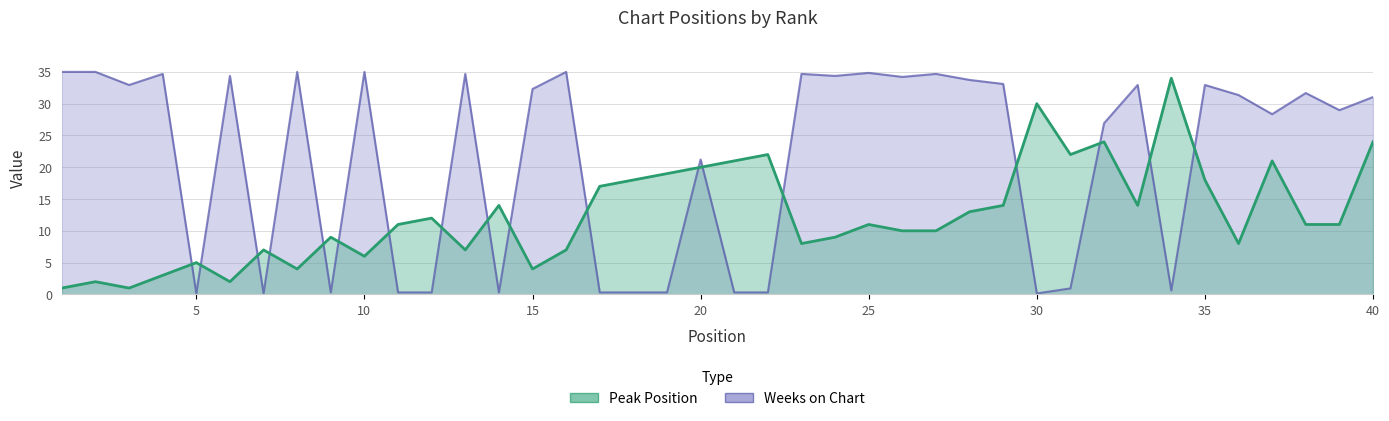

What is the approximate value of Peak Position at 8?

4.0